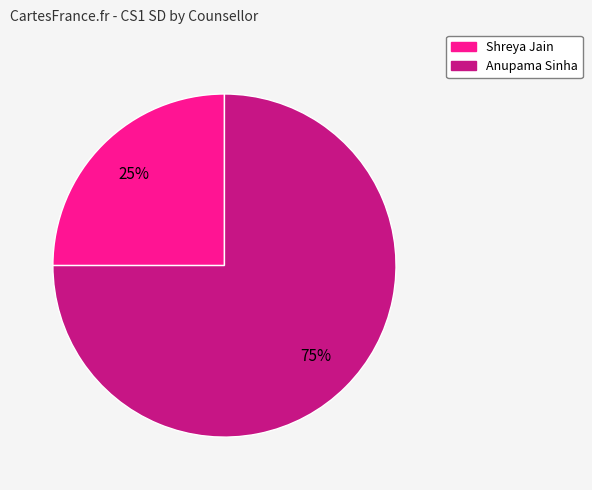

Do Anupama Sinha and Shreya Jain together represent more than half of the pie?

Yes